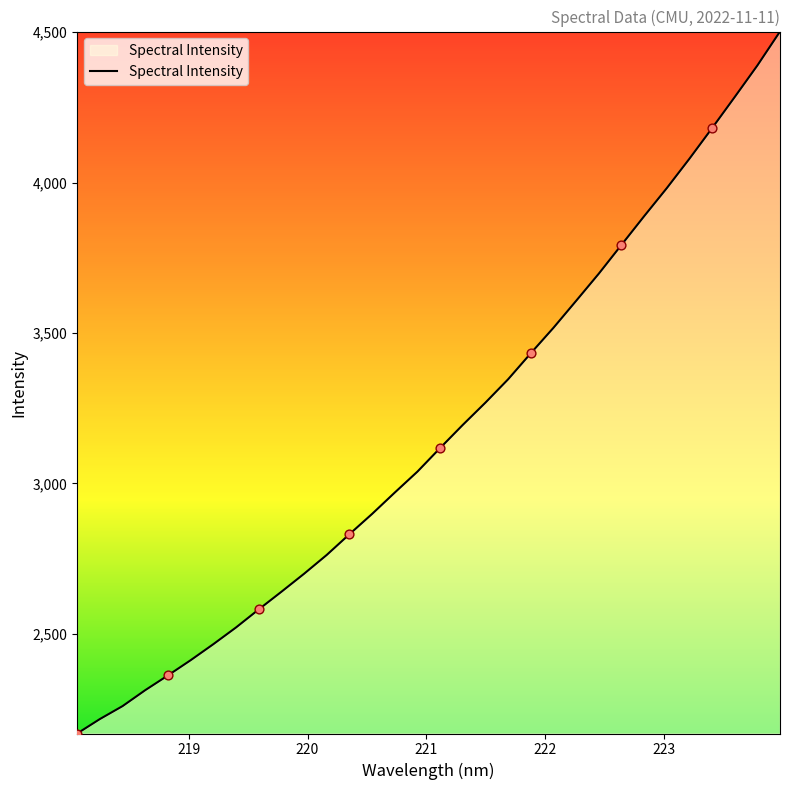

What is the minimum value shown in the chart?

2168.5